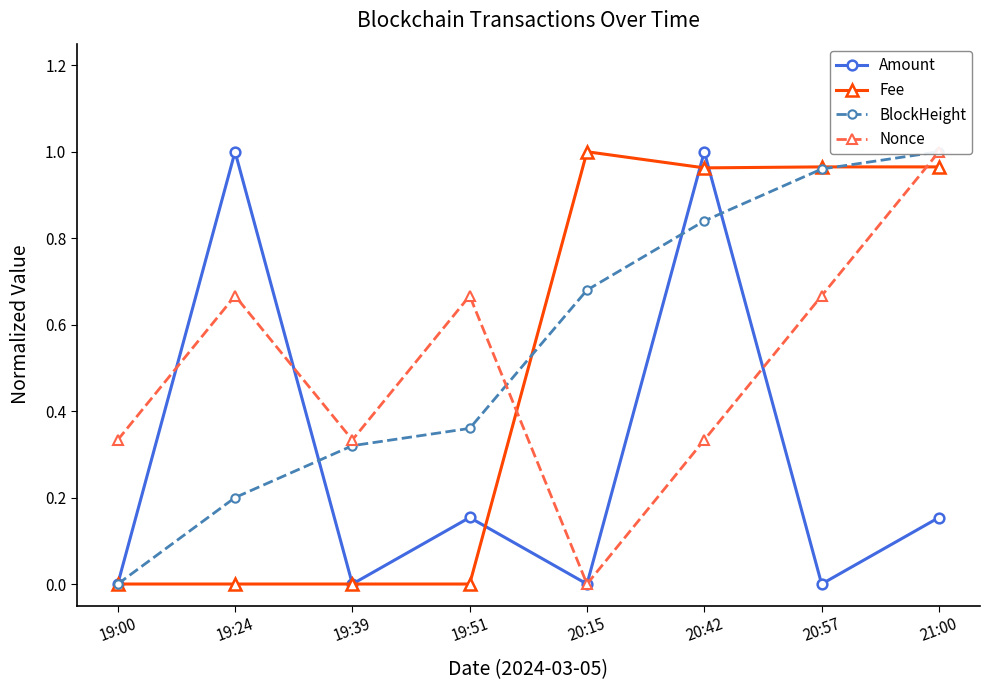

What is the spread (max minus min) of values at 21:00?

0.8